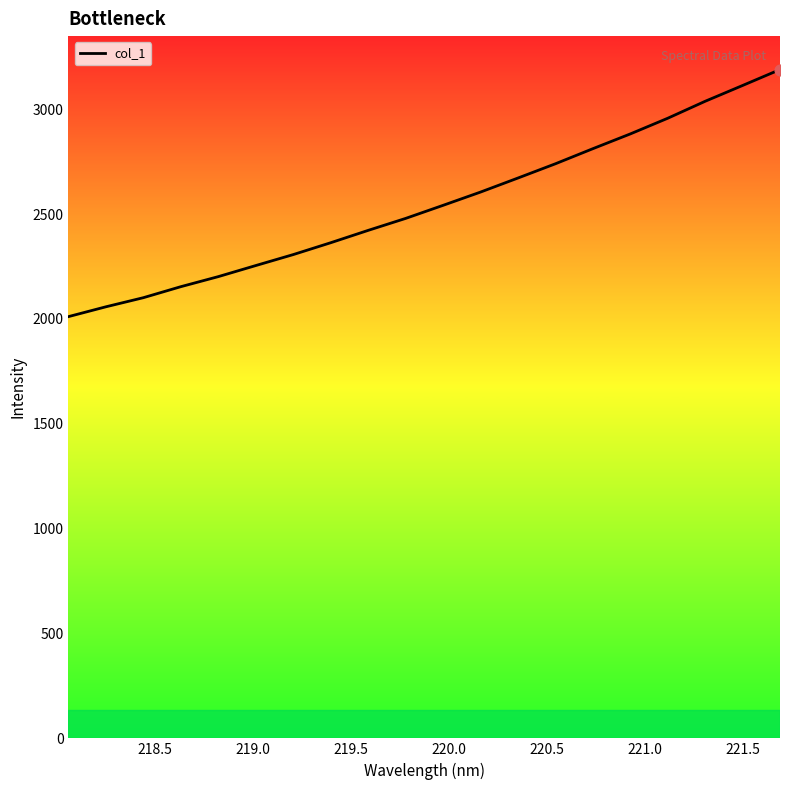

What is the difference between the maximum and minimum values?

1178.2